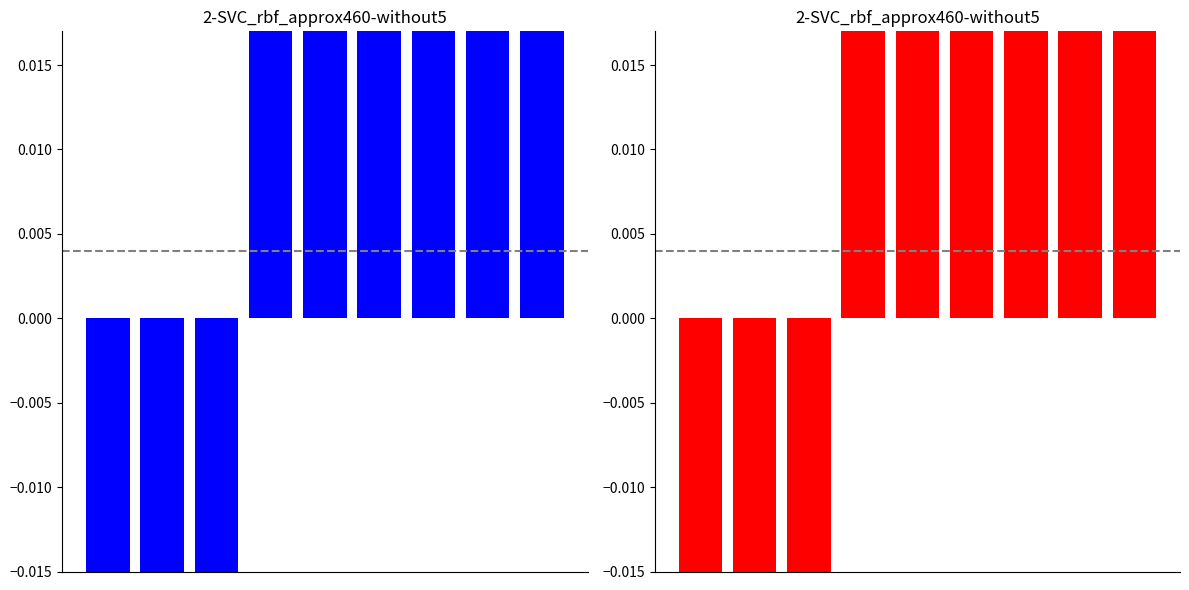

Rank the categories by Identifier (blue) value from lowest to highest.

0, 1, 2, 3, 4, 5, 6, 7, 8